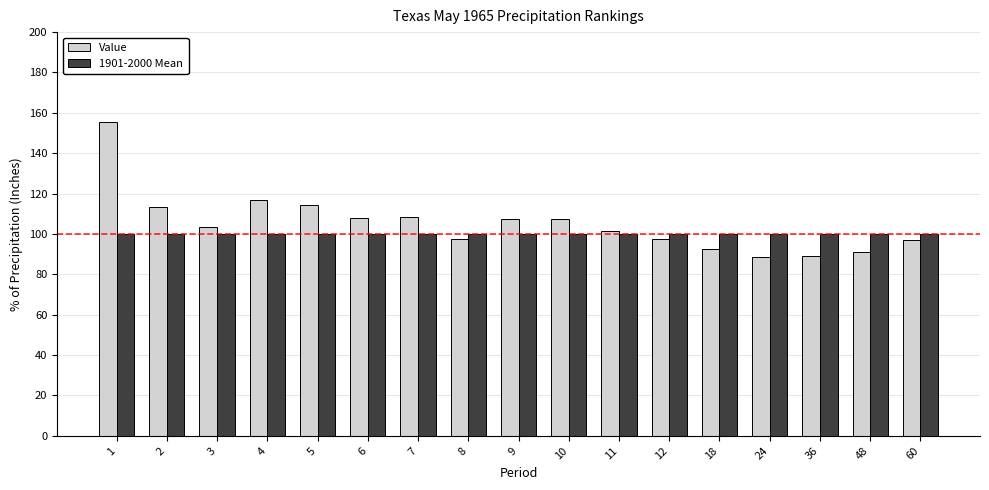

List the series in order of their peak value, highest first.

Value, 1901-2000 Mean